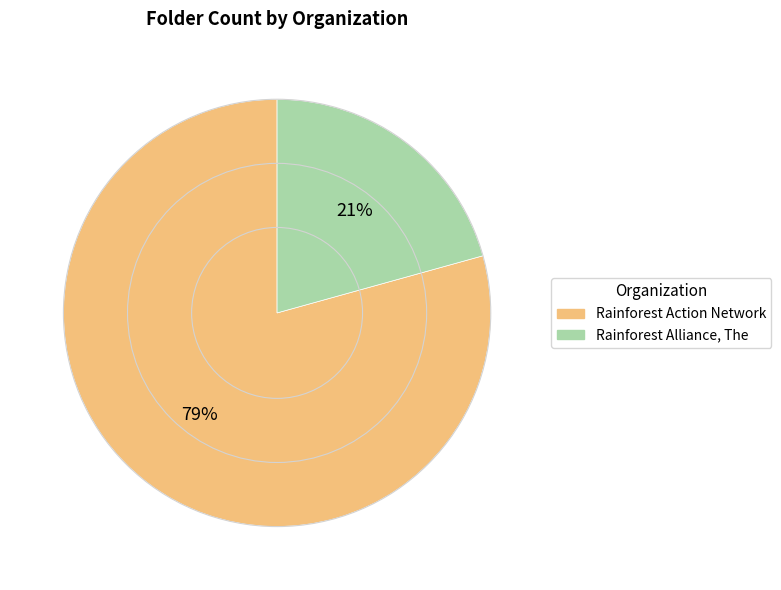

True or false: Rainforest Alliance, The accounts for 30% of the total.

False